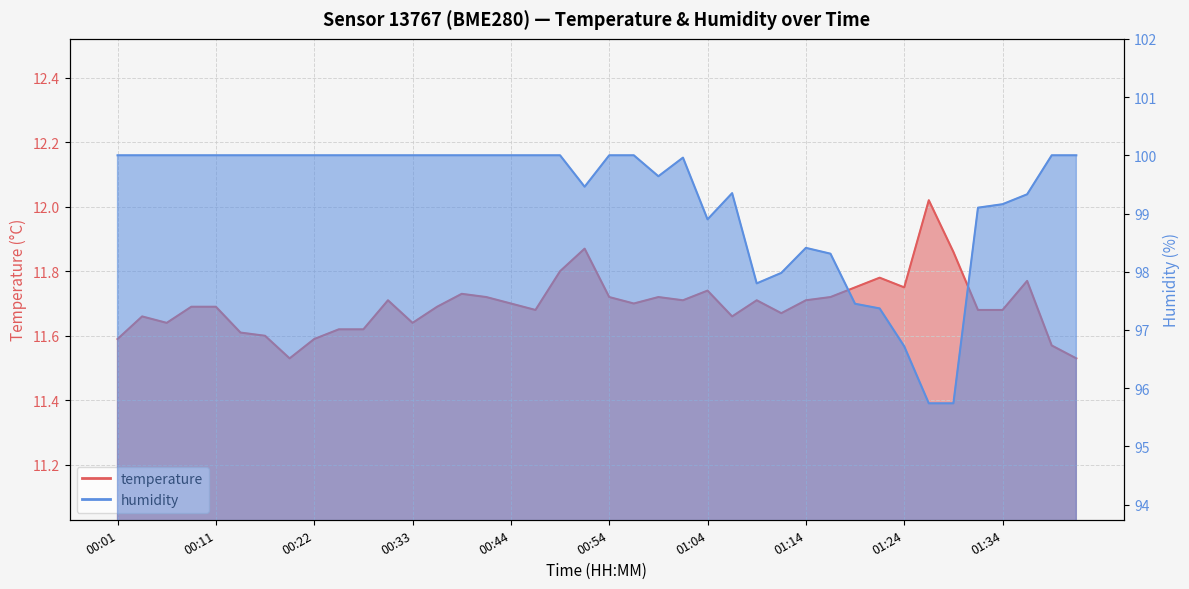

Reading left to right, extract all data points from this chart.

temperature: 00:01=11.6	00:03=11.7	00:06=11.6	00:08=11.7	00:11=11.7	00:14=11.6	00:16=11.6	00:19=11.5	00:22=11.6	00:25=11.6	00:28=11.6	00:31=11.7	00:33=11.6	00:36=11.7	00:39=11.7	00:41=11.7	00:44=11.7	00:46=11.7	00:49=11.8	00:51=11.9	00:54=11.7	00:56=11.7	00:59=11.7	01:01=11.7	01:04=11.7	01:06=11.7	01:09=11.7	01:11=11.7	01:14=11.7	01:17=11.7	01:19=11.8	01:22=11.8	01:24=11.8	01:27=12.0	01:29=11.9	01:32=11.7	01:34=11.7	01:37=11.8	01:39=11.6	01:42=11.5
humidity: 00:01=100.0	00:03=100.0	00:06=100.0	00:08=100.0	00:11=100.0	00:14=100.0	00:16=100.0	00:19=100.0	00:22=100.0	00:25=100.0	00:28=100.0	00:31=100.0	00:33=100.0	00:36=100.0	00:39=100.0	00:41=100.0	00:44=100.0	00:46=100.0	00:49=100.0	00:51=99.5	00:54=100.0	00:56=100.0	00:59=99.6	01:01=100.0	01:04=98.9	01:06=99.3	01:09=97.8	01:11=98.0	01:14=98.4	01:17=98.3	01:19=97.5	01:22=97.4	01:24=96.7	01:27=95.7	01:29=95.7	01:32=99.1	01:34=99.2	01:37=99.3	01:39=100.0	01:42=100.0